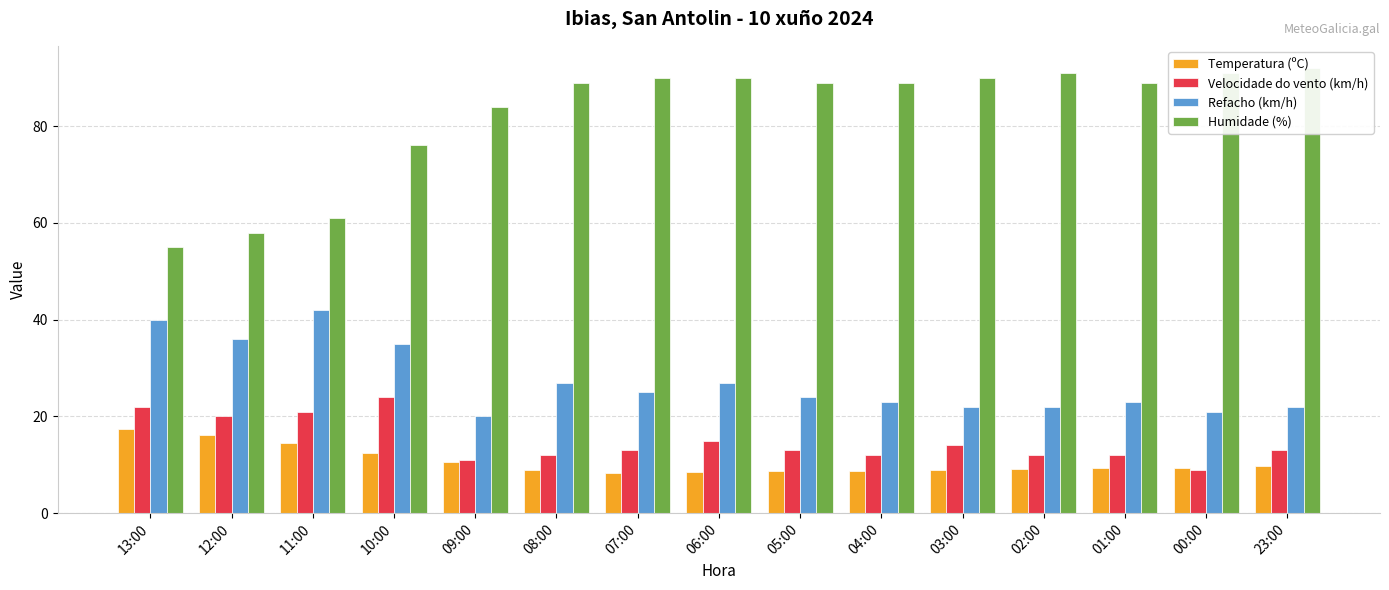

What is the label of the 4th bar from the right?

02:00